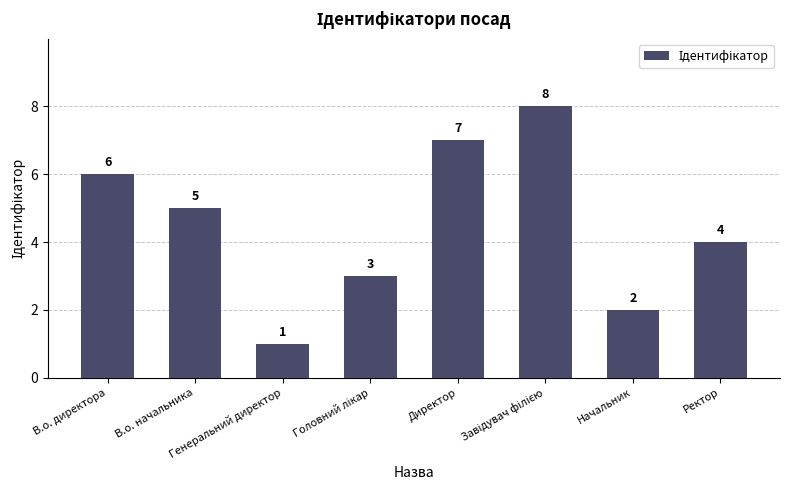

What is the smallest value displayed?

1